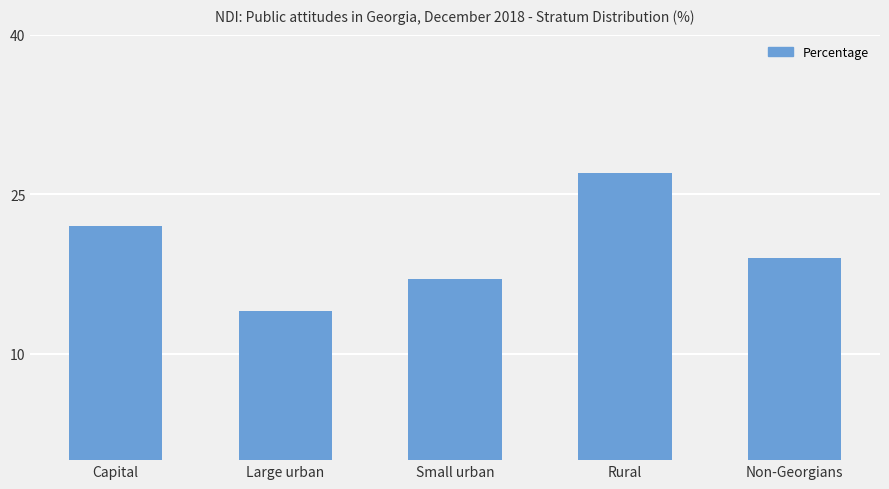

List the labels in order of value, largest first.

Rural, Capital, Non-Georgians, Small urban, Large urban